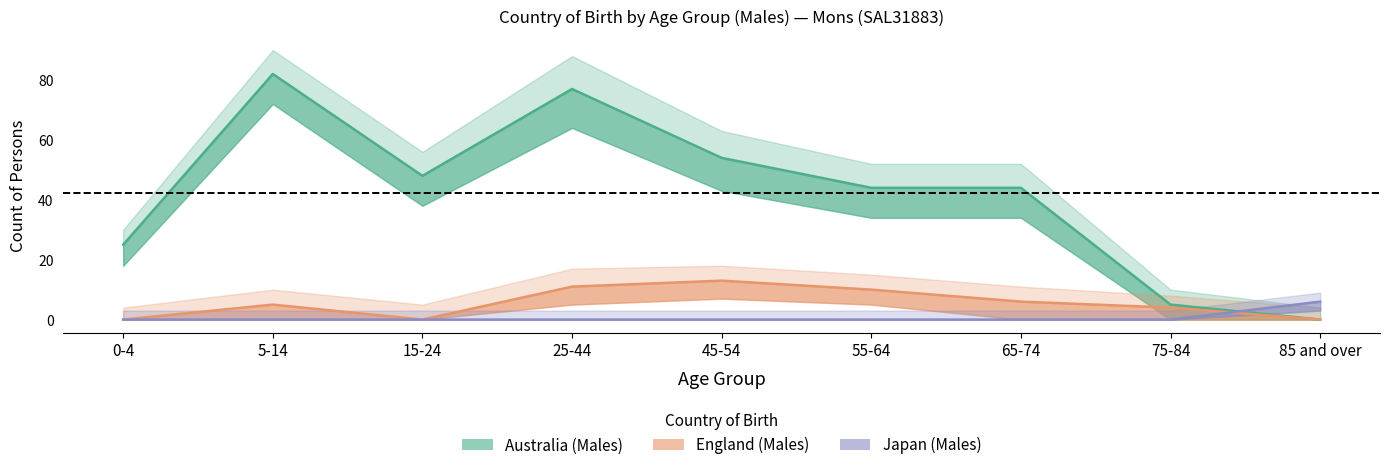

Between which two adjacent categories do Australia (Males) and Japan (Males) first intersect?

75-84 and 85 and over